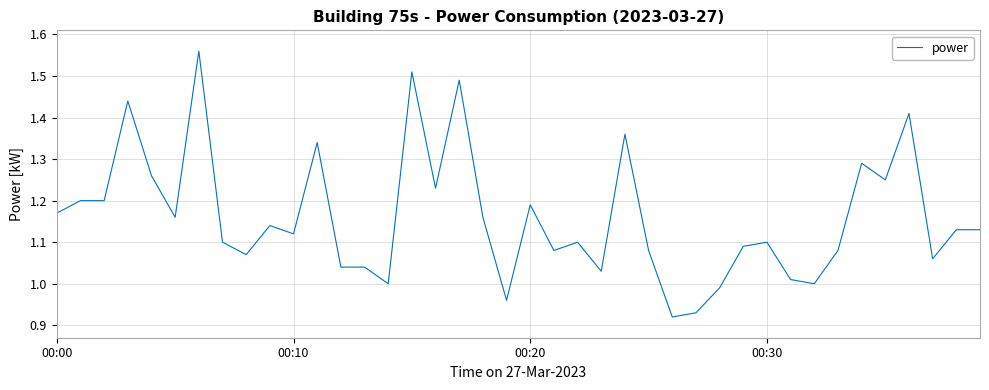

What is the difference between the maximum and minimum values?

0.6